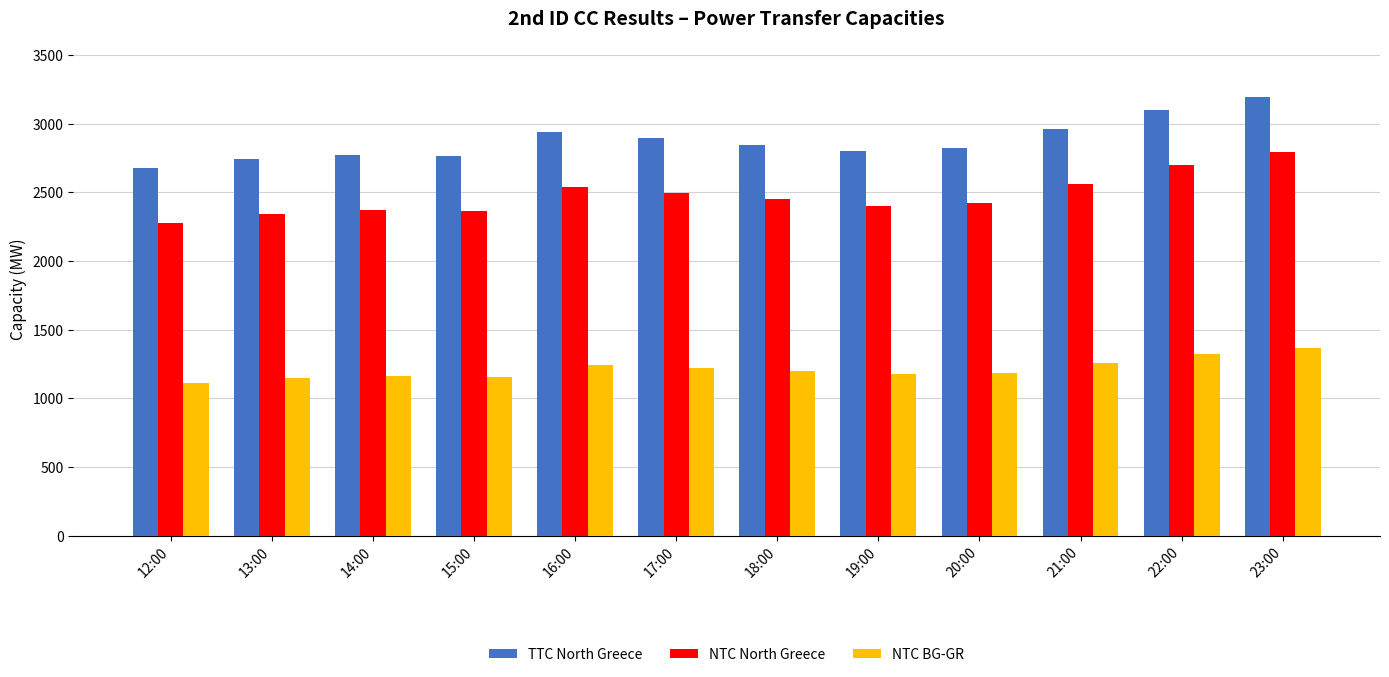

What is the difference between the maximum and minimum values in the NTC BG-GR series?

256